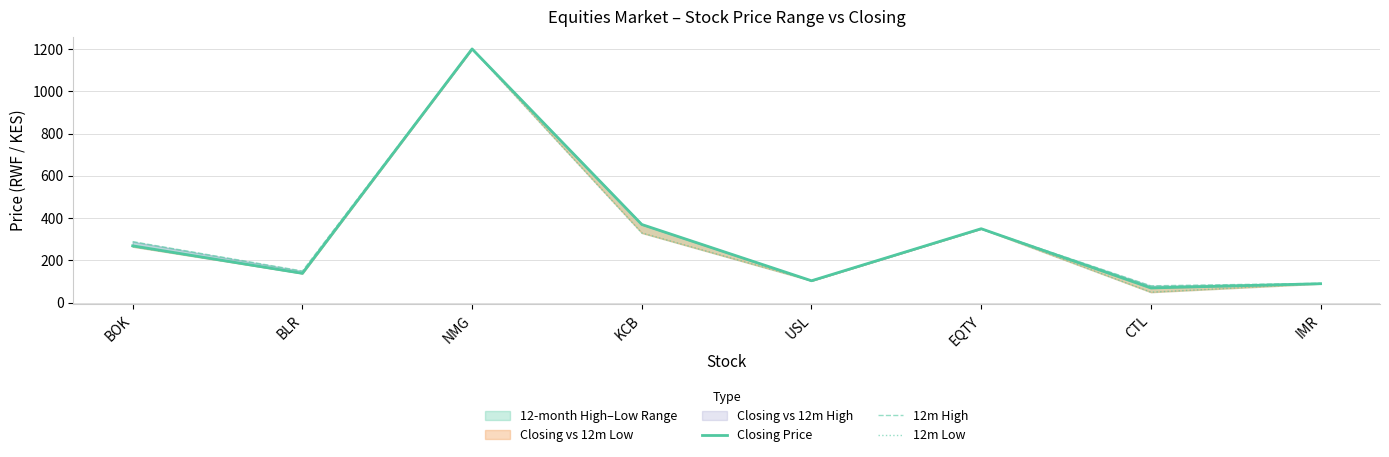

Reading left to right, what are all the values shown in this chart?

Closing Price: BOK=269	BLR=139	NMG=1200	KCB=370	USL=104	EQTY=350	CTL=70	IMR=90
12m High: BOK=289	BLR=150	NMG=1200	KCB=370	USL=104	EQTY=350	CTL=80	IMR=92
12m Low: BOK=265	BLR=139	NMG=1200	KCB=330	USL=104	EQTY=350	CTL=50	IMR=90